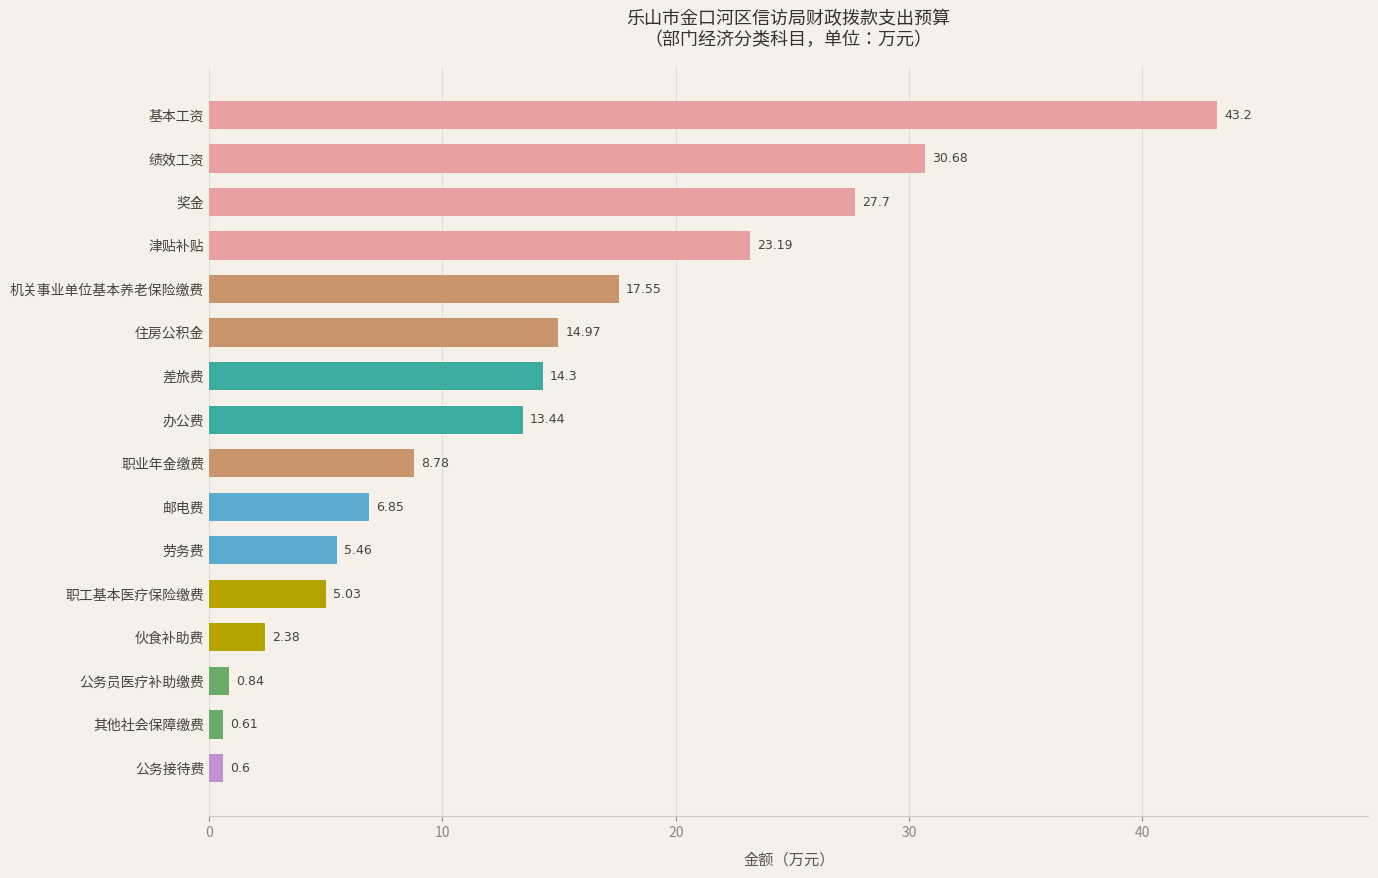

Does the chart contain stacked bars?

No